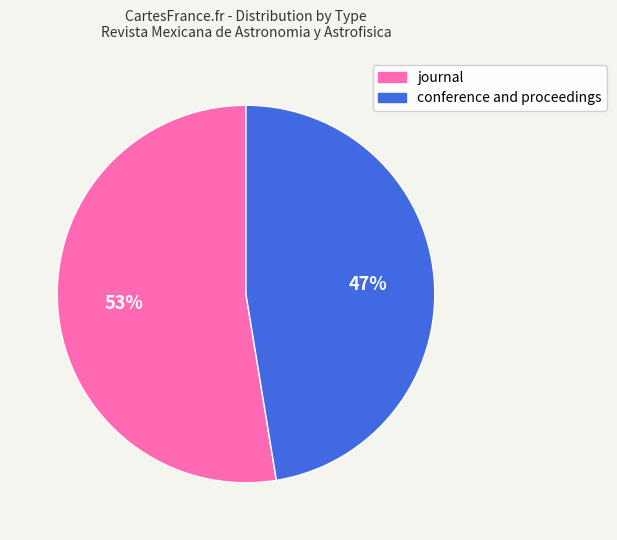

The conference and proceedings slice represents 47% of the pie. True or false?

True